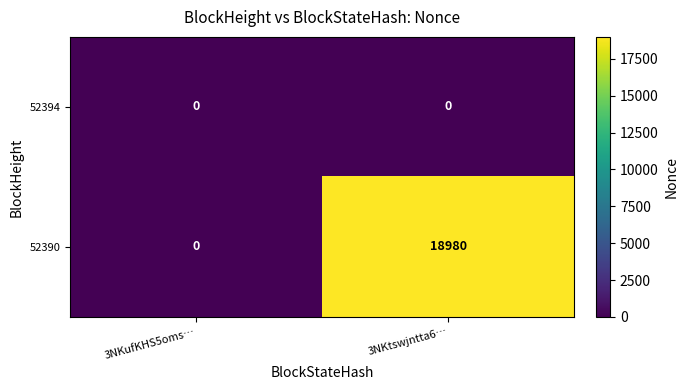

Reading left to right, transcribe all the data shown in this chart.

52394: 0	0
52390: 0	18980